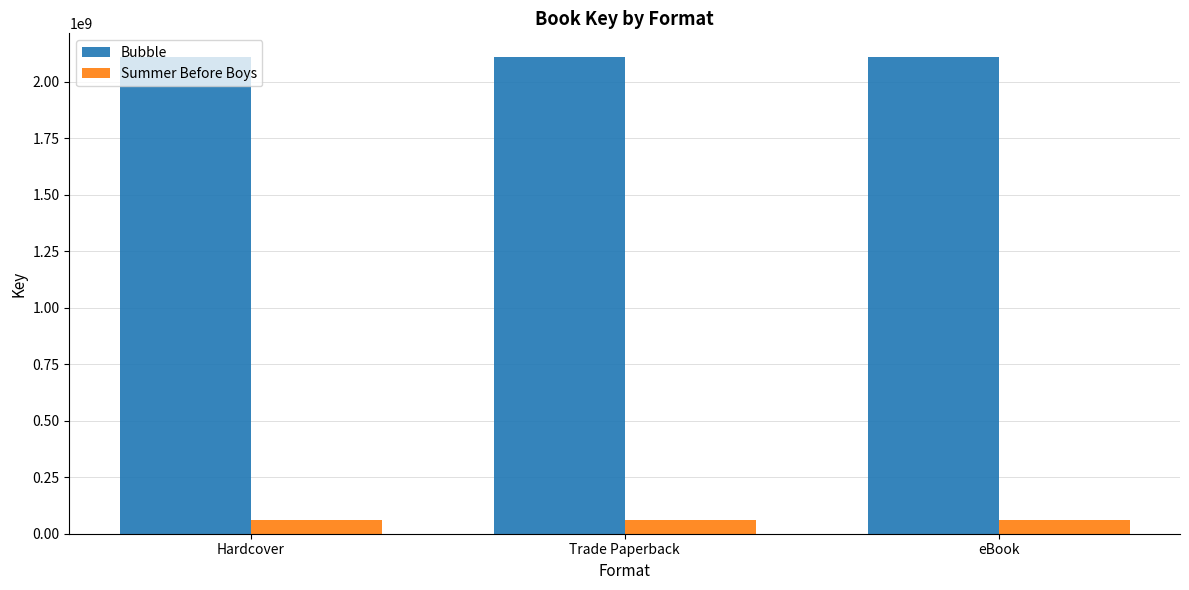

Which series has the largest total across all categories?

Bubble